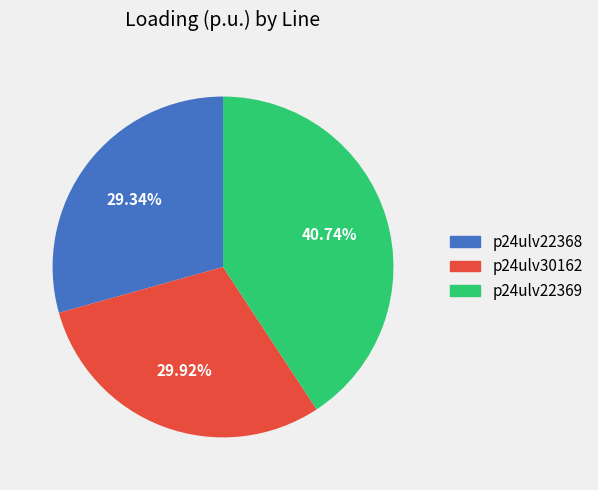

Count the number of slices in the pie.

3